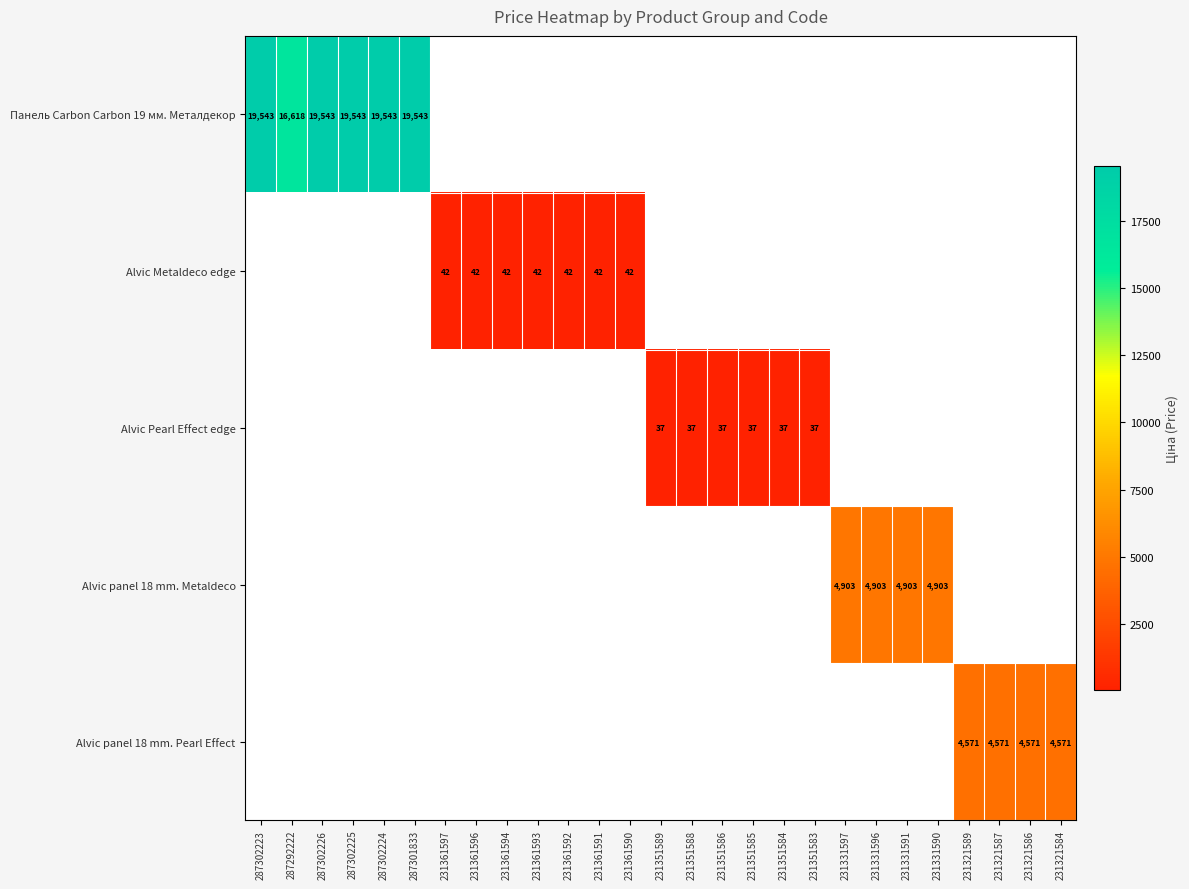

Which category has the highest value in the Панель Carbon Carbon 19 мм. Металдекор series?

287302223